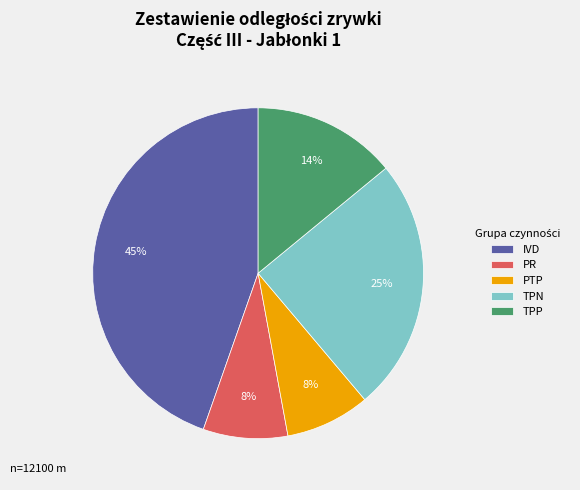

Is it true that IVD is 30% of the pie?

False